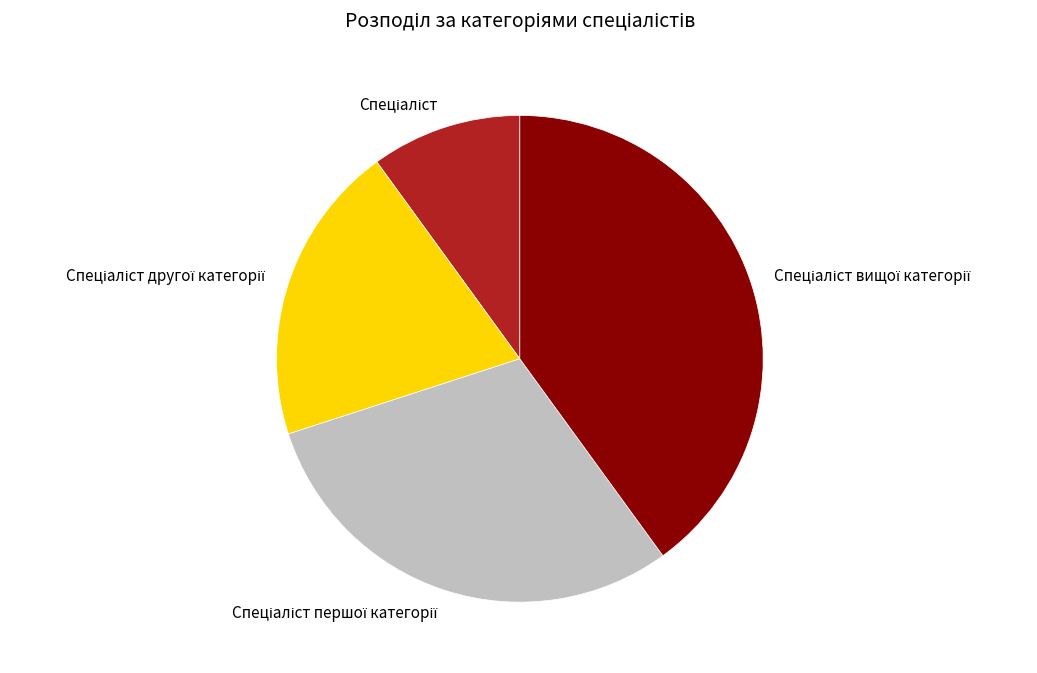

Is there a majority slice in this chart?

No